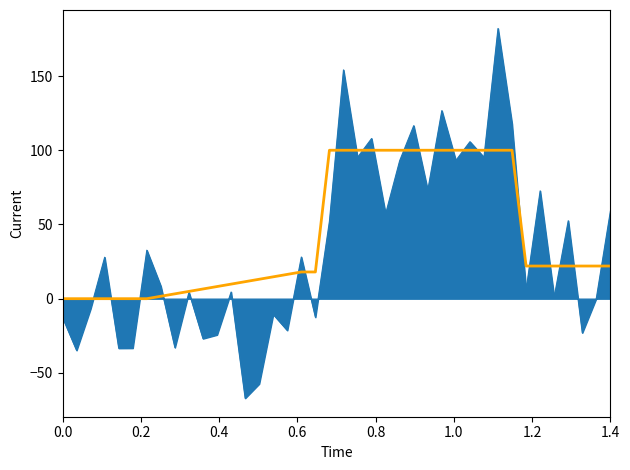

What is the maximum value shown in the chart?

182.0